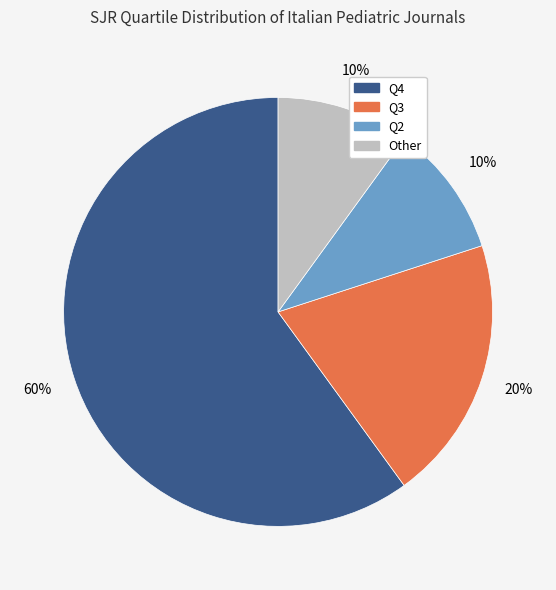

True or false: Other accounts for 1% of the total.

False